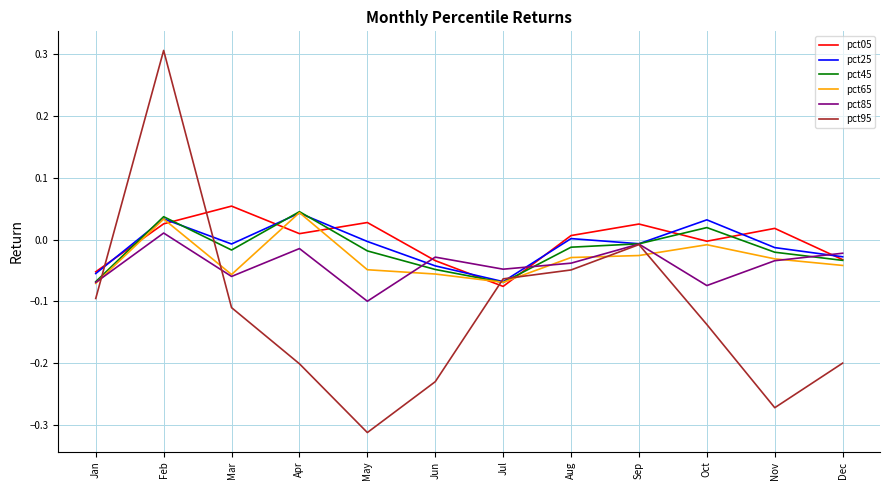

The value of pct65 at Mar is -0.0. True or false?

False